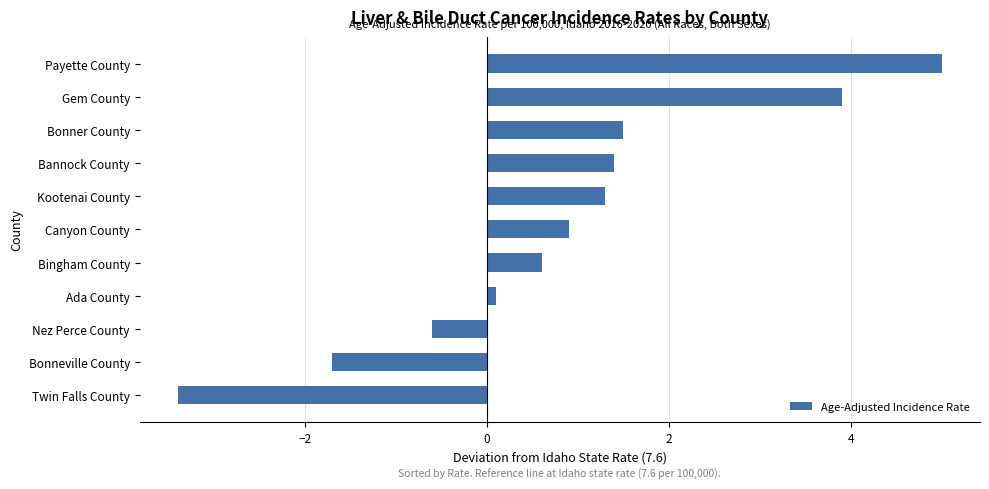

True or false: the data shows 2.2 at Bonner County.

False